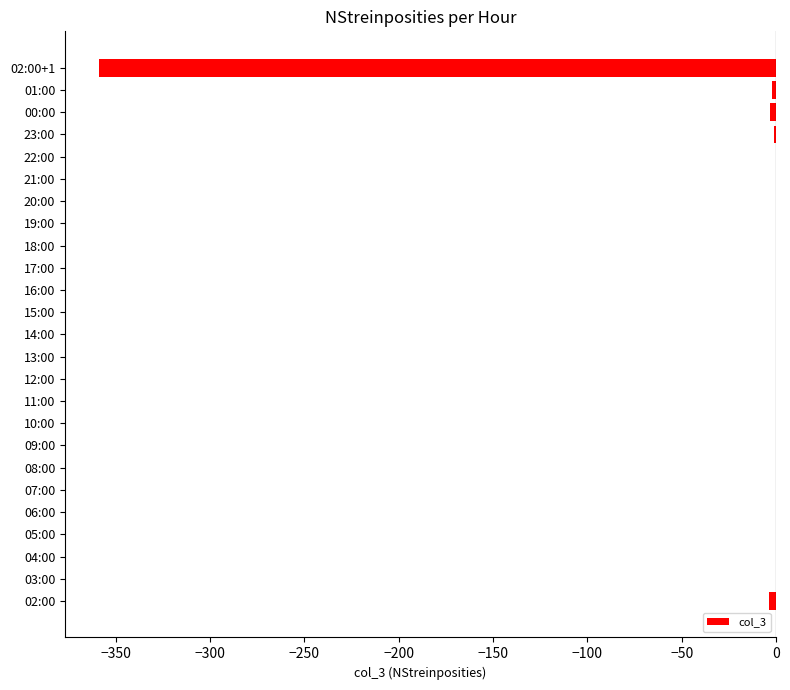

What is the sum of all values?

-369